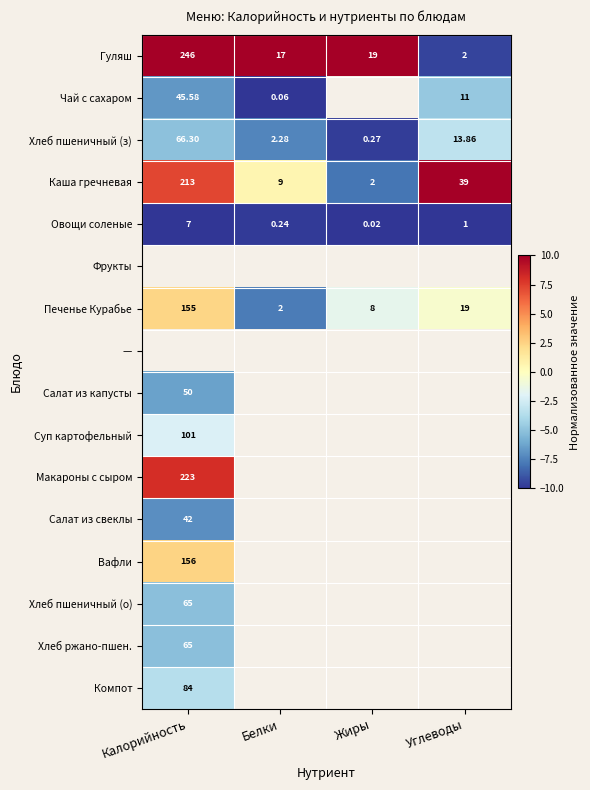

How many distinct data groups are displayed?

16